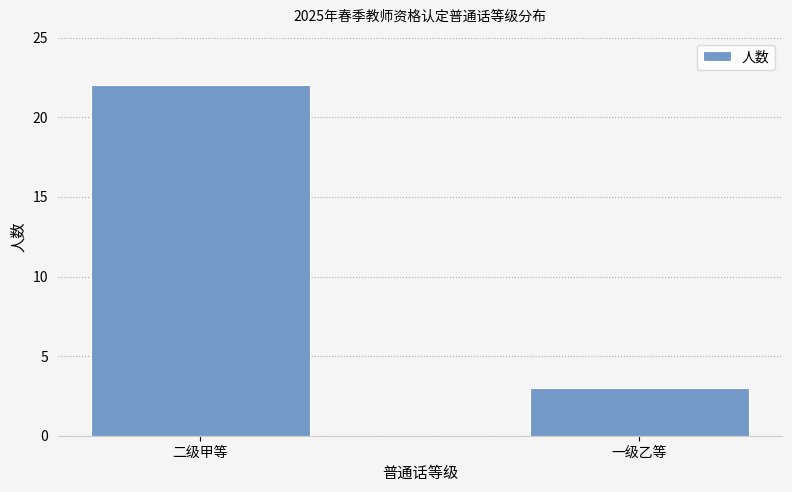

How many series are shown in this chart?

1